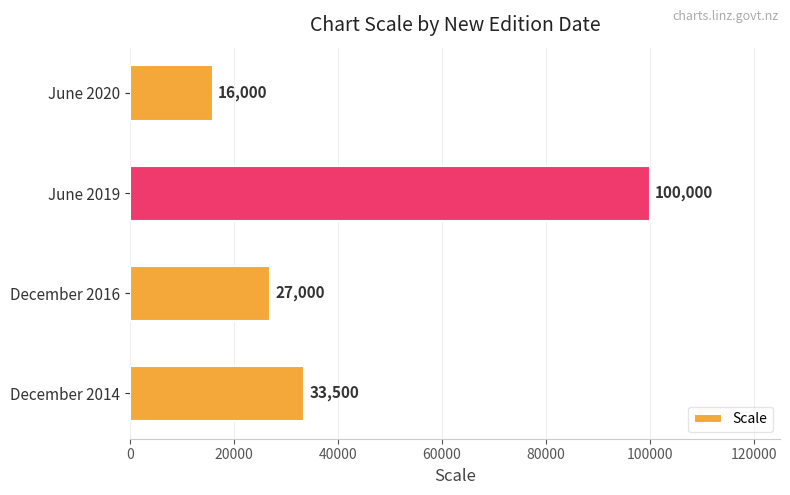

How many bars are there in total?

4